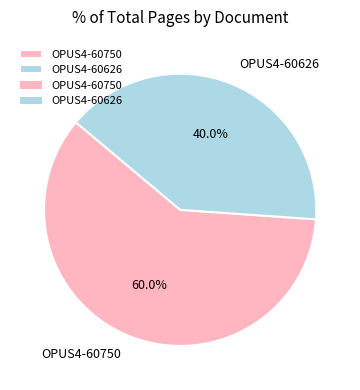

Between OPUS4-60750 and OPUS4-60626, which is larger?

OPUS4-60750